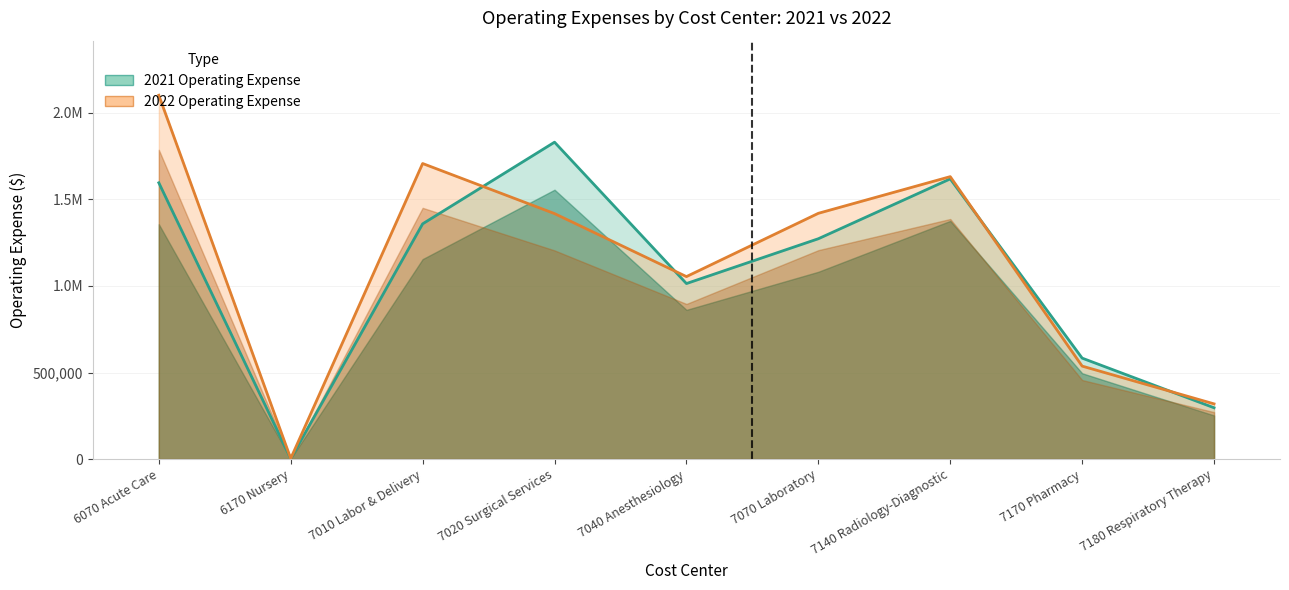

At which label does 2021 Operating Expense first exceed 1273067?

6070 Acute Care